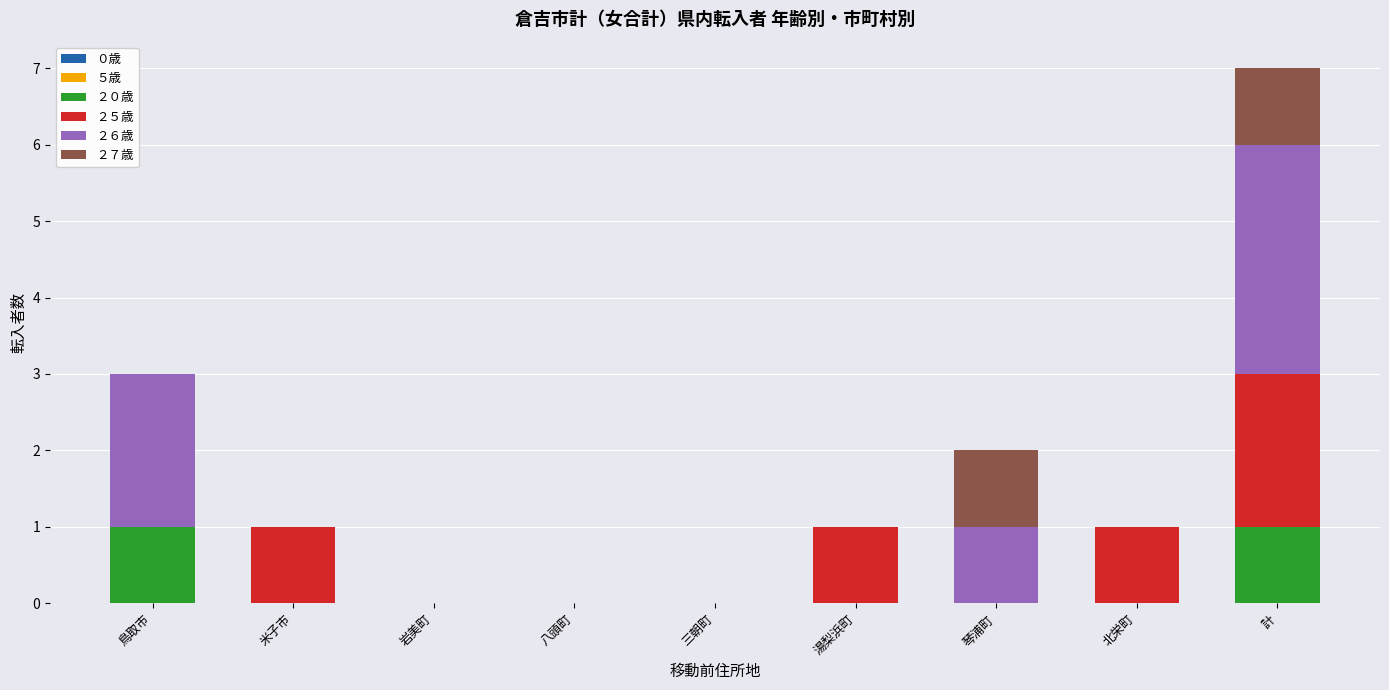

At which category is the sum across all series the highest?

計